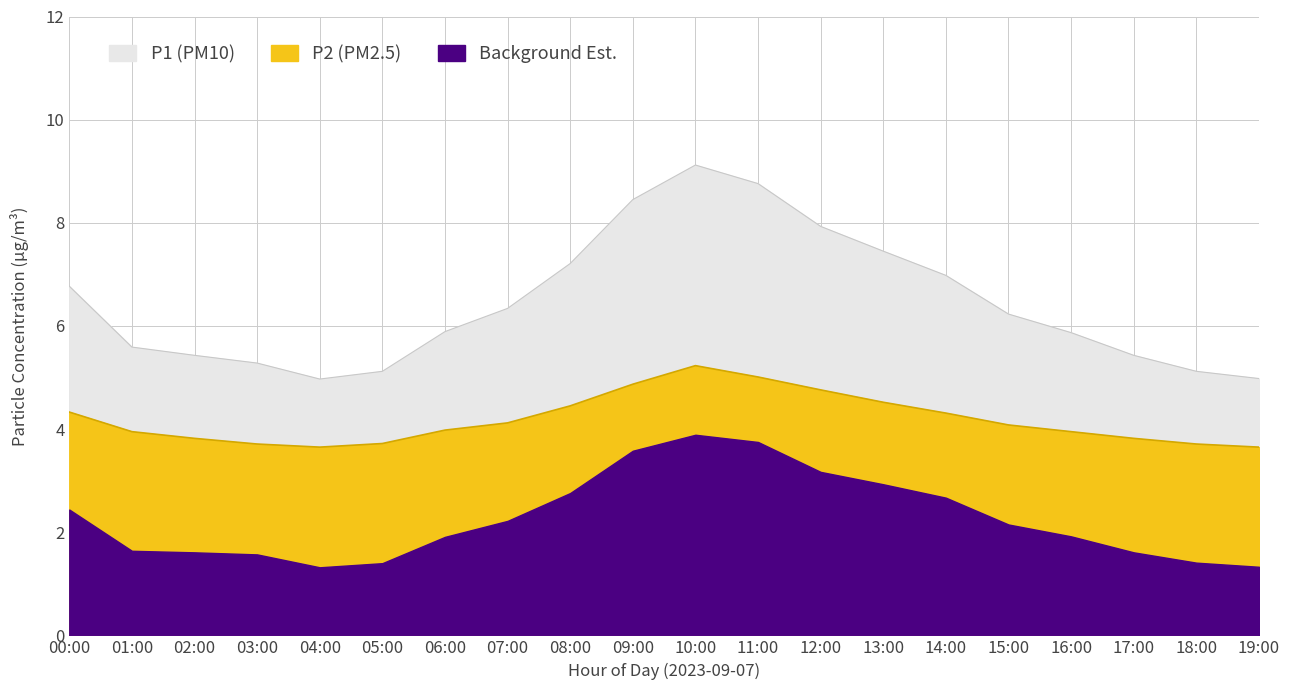

True or false: P2 and P1 cross at least once.

False